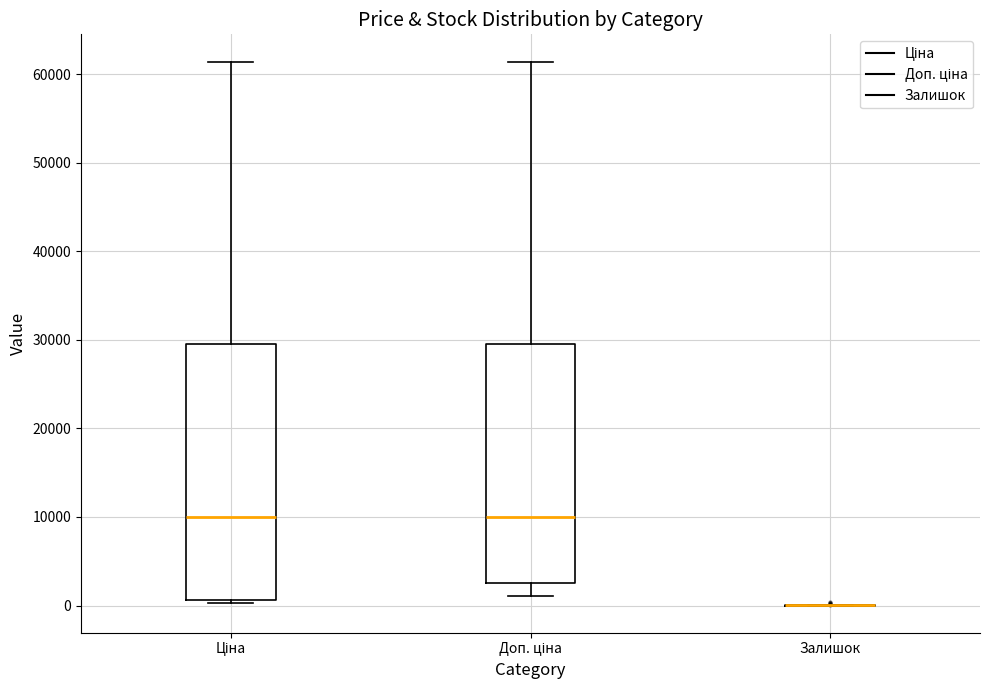

Comparing the boxes themselves (not the whiskers), which one is the tallest?

Ціна